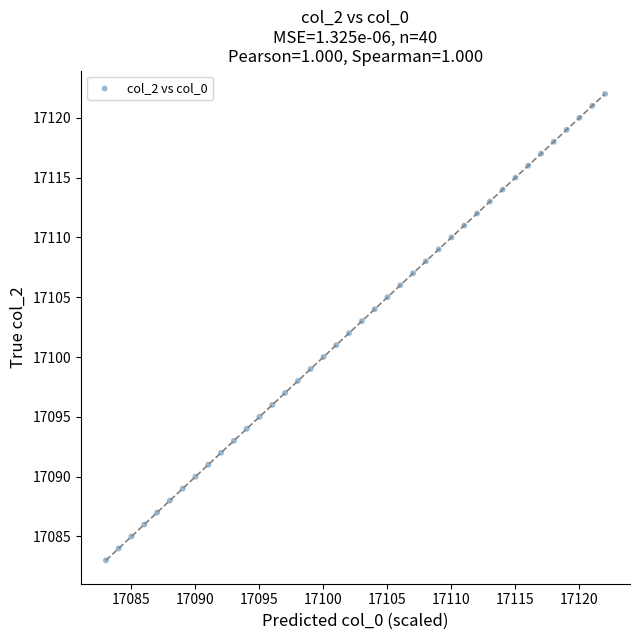

What is the range of Y values (max minus min)?

39